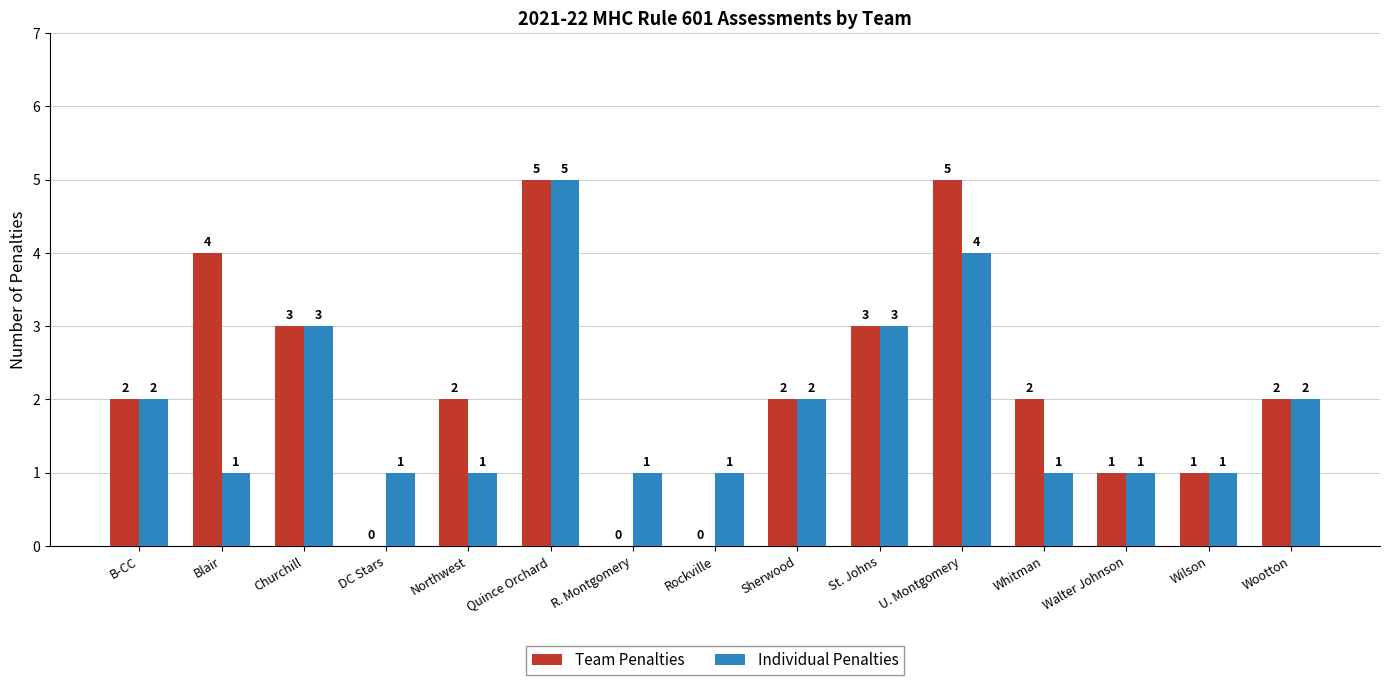

Reading right to left, transcribe all the data shown in this chart.

Team Penalties: 2	1	1	2	5	3	2	0	0	5	2	0	3	4	2
Individual Penalties: 2	1	1	1	4	3	2	1	1	5	1	1	3	1	2